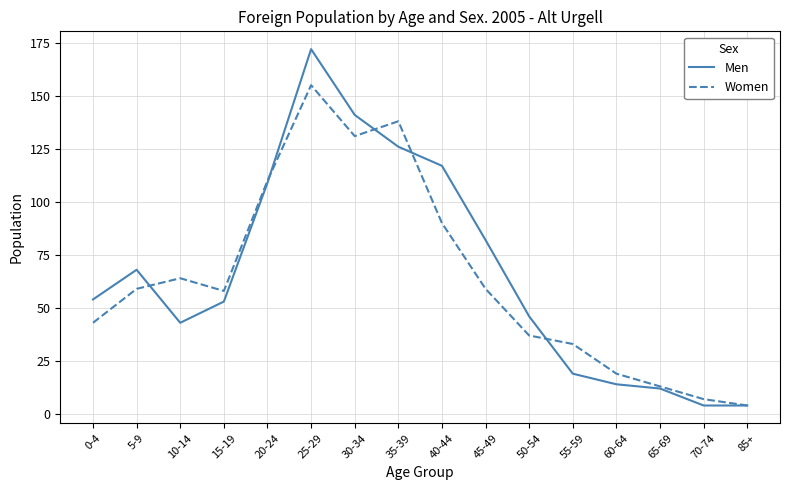

List the series in order of their peak value, lowest first.

Women, Men